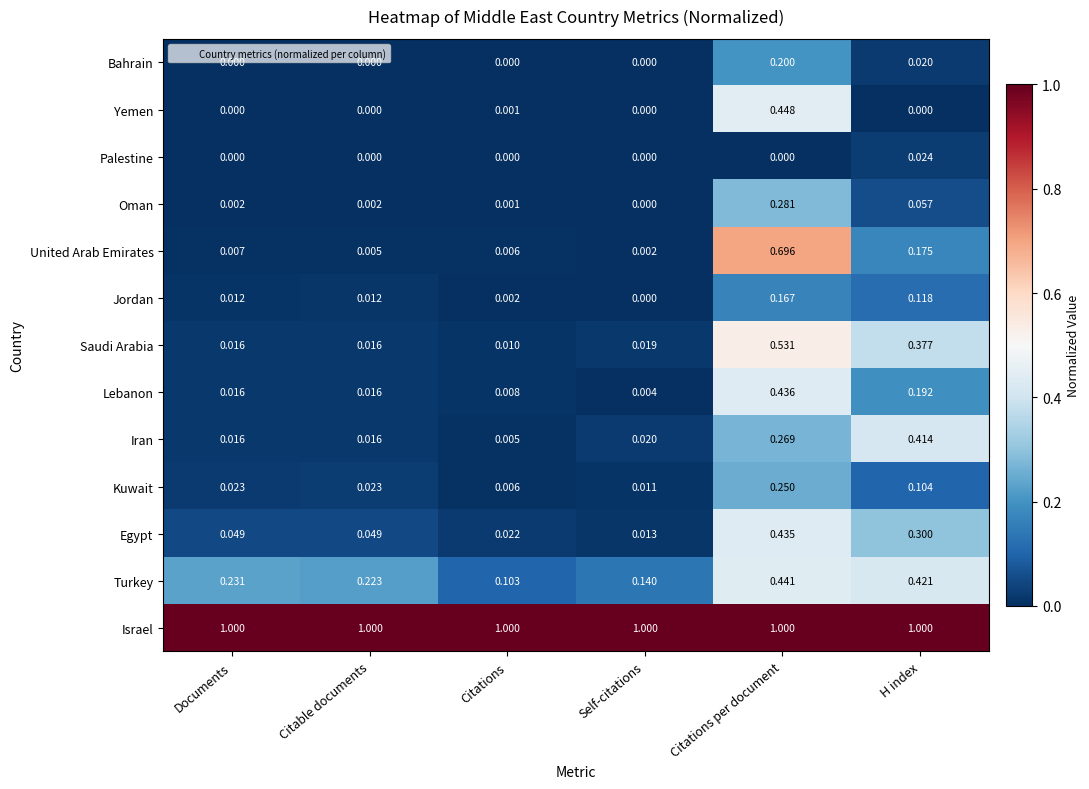

Is the value of Iran at Citations per document greater than the value of Oman at H index?

Yes